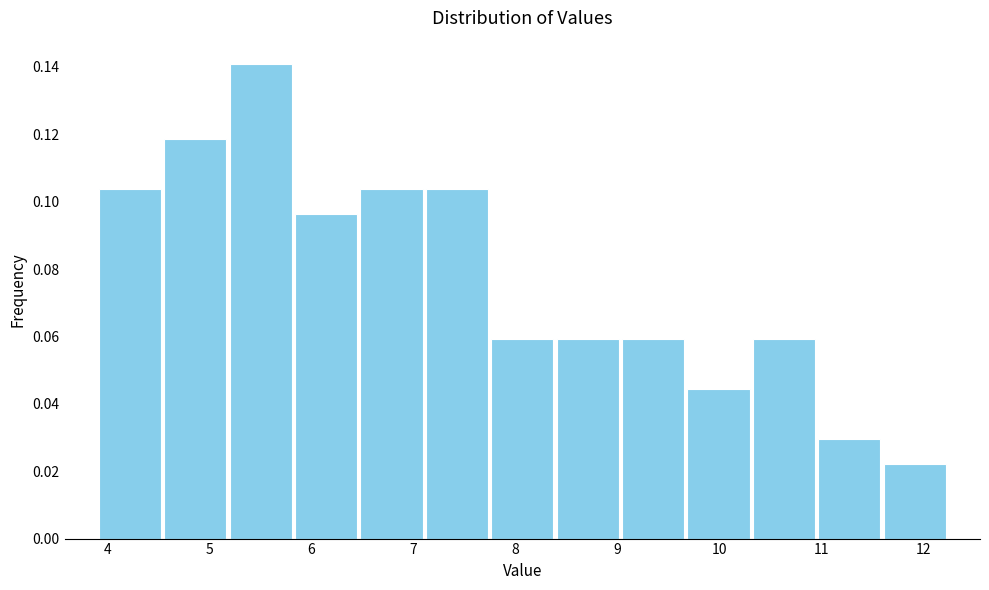

What is the height of the bar covering 4.5 to 5.2 on the x-axis? Neither the bar edges nor the heights are printed on the chart, so give them approximately, as read against the axes.

0.118